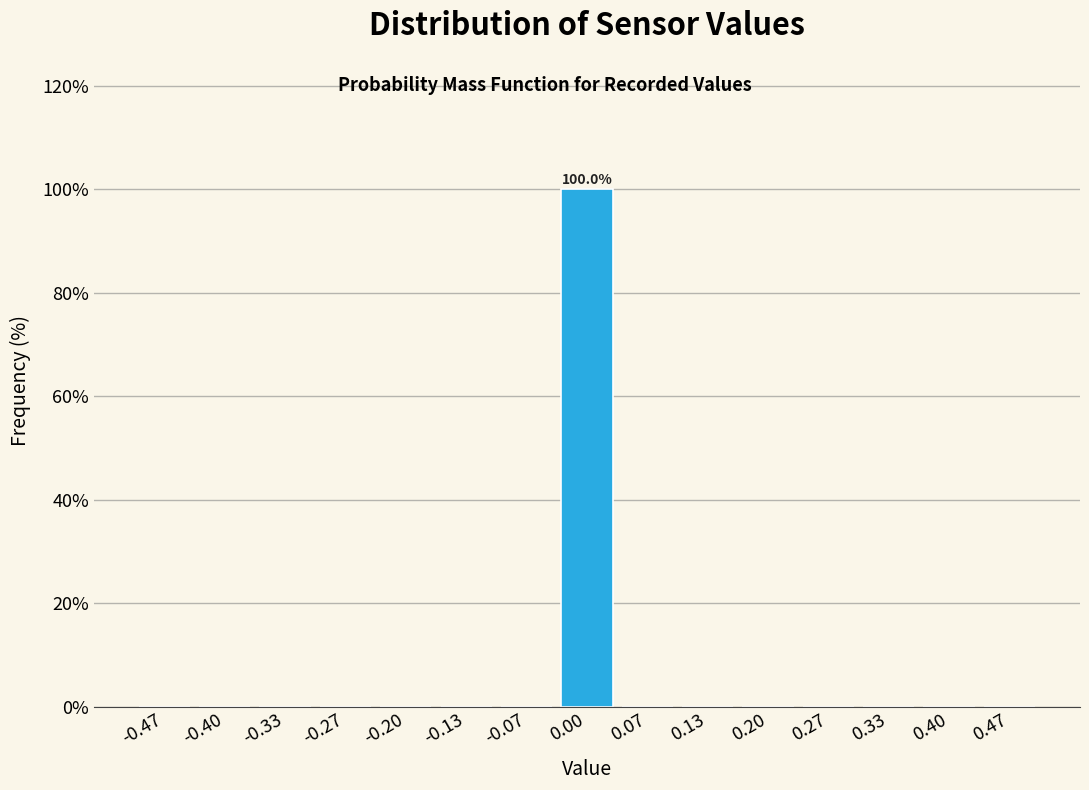

Over which range of the x-axis is the bar tallest?

-0.03 to 0.03